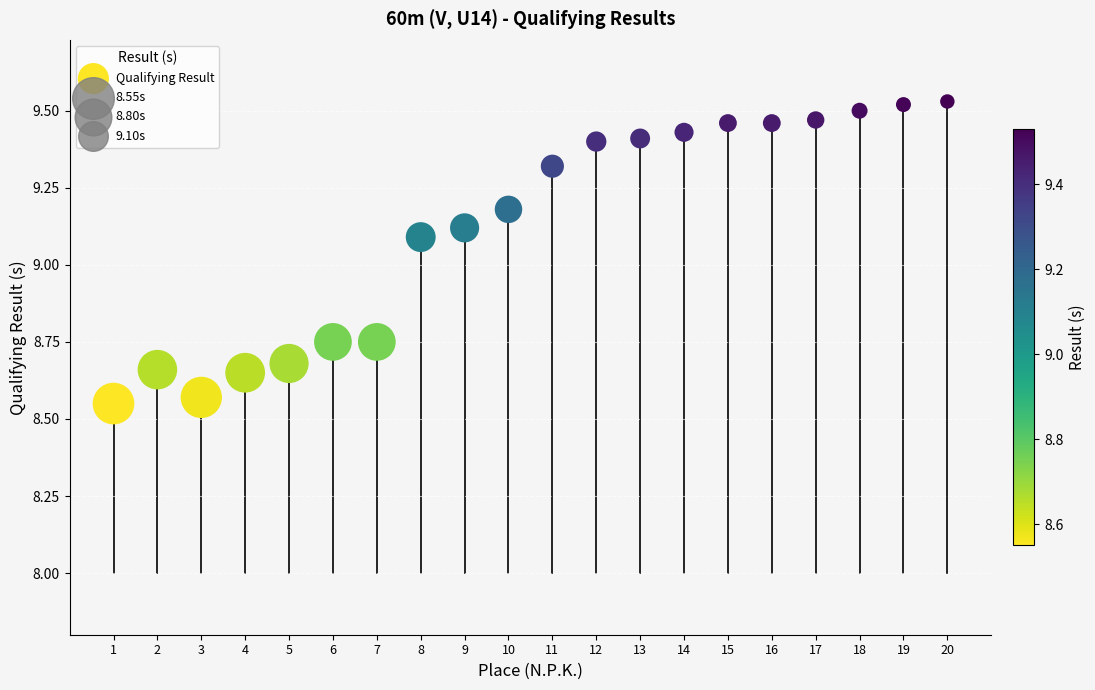

What is the range of X values (max minus min)?

19.0